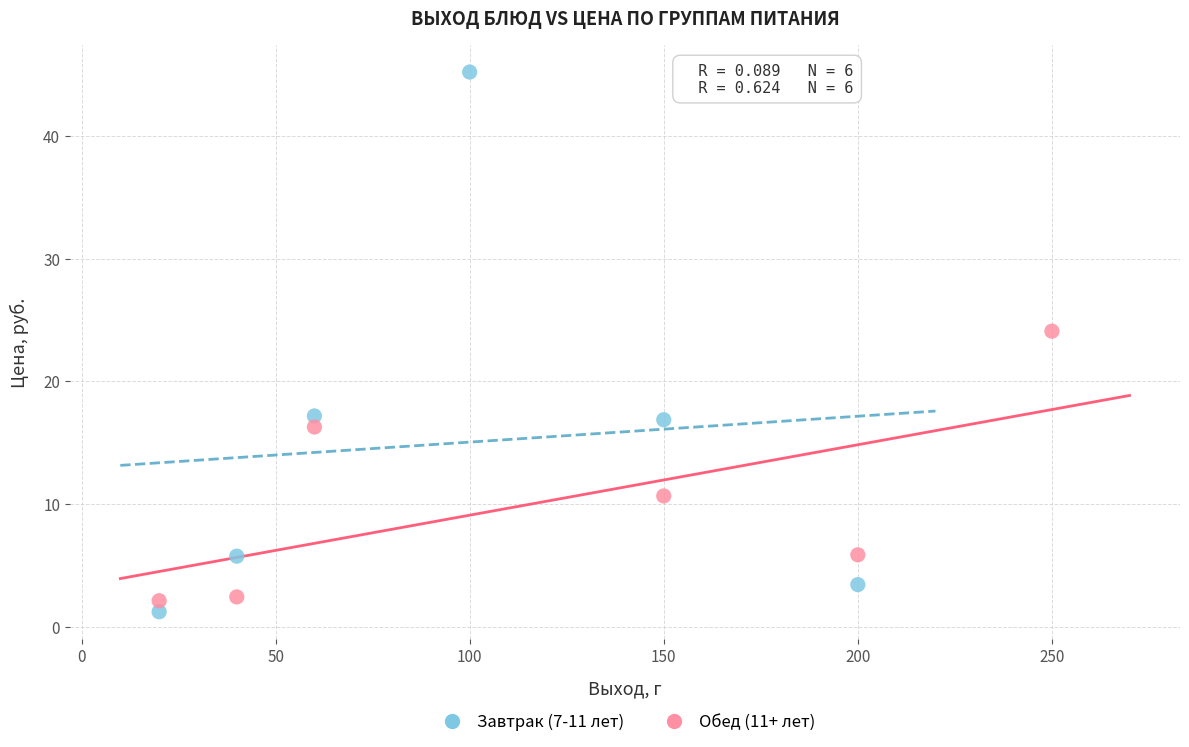

Which series contains the highest Y value?

Завтрак (7-11 лет)